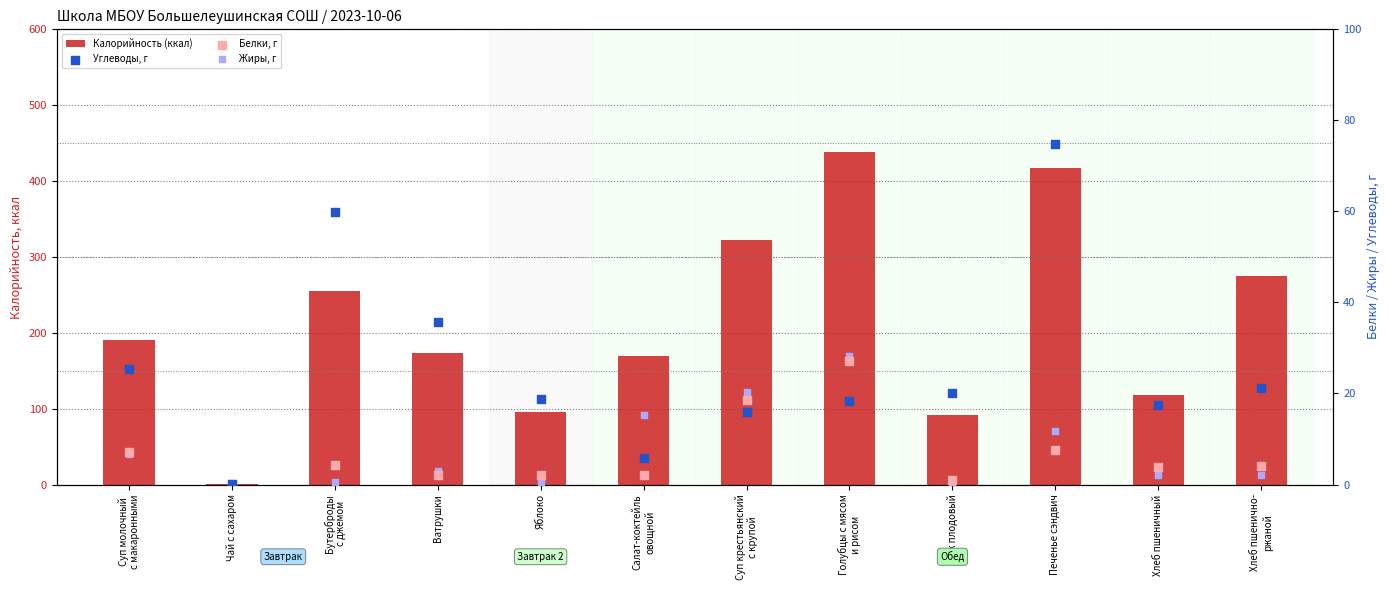

At how many categories does at least one series exceed 235?

5